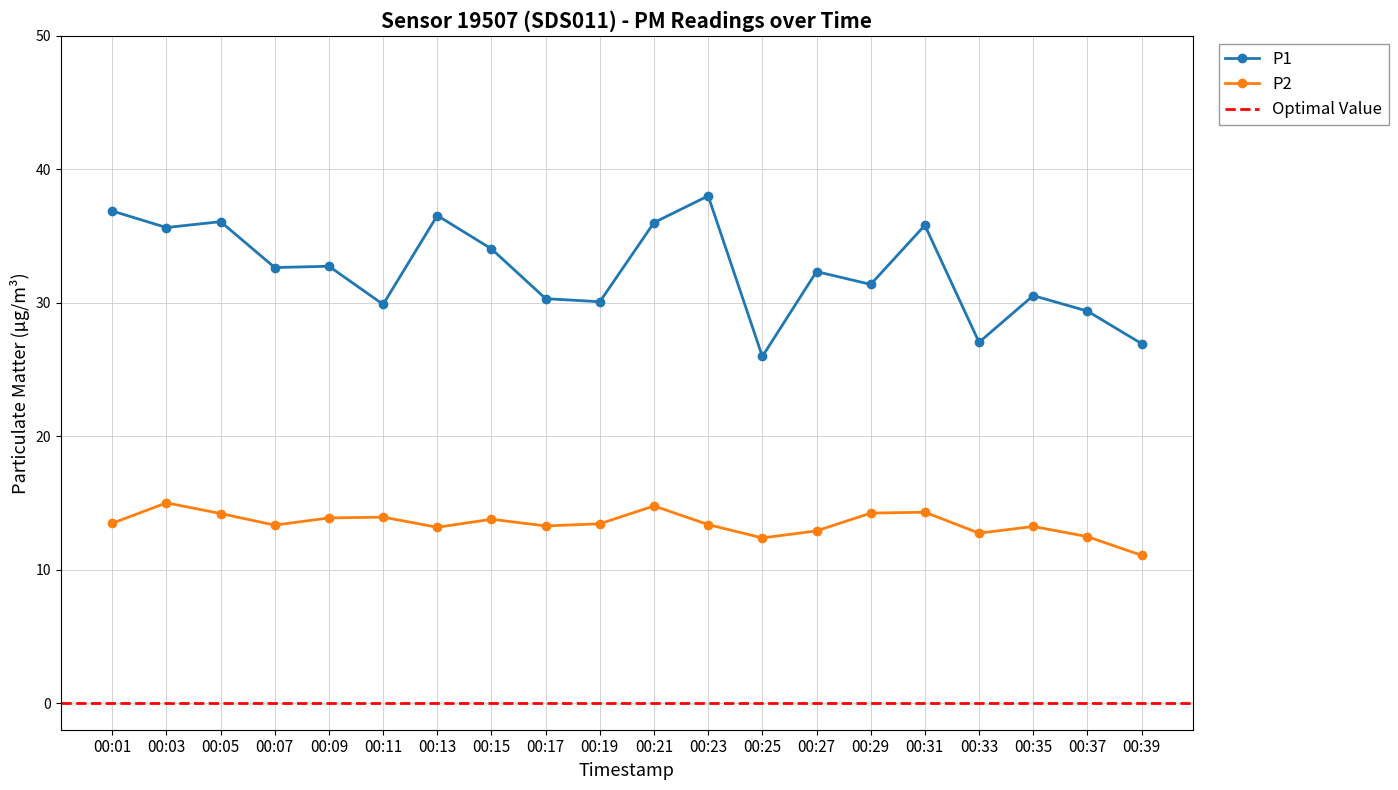

At which label is P2 closest to 13?

00:27